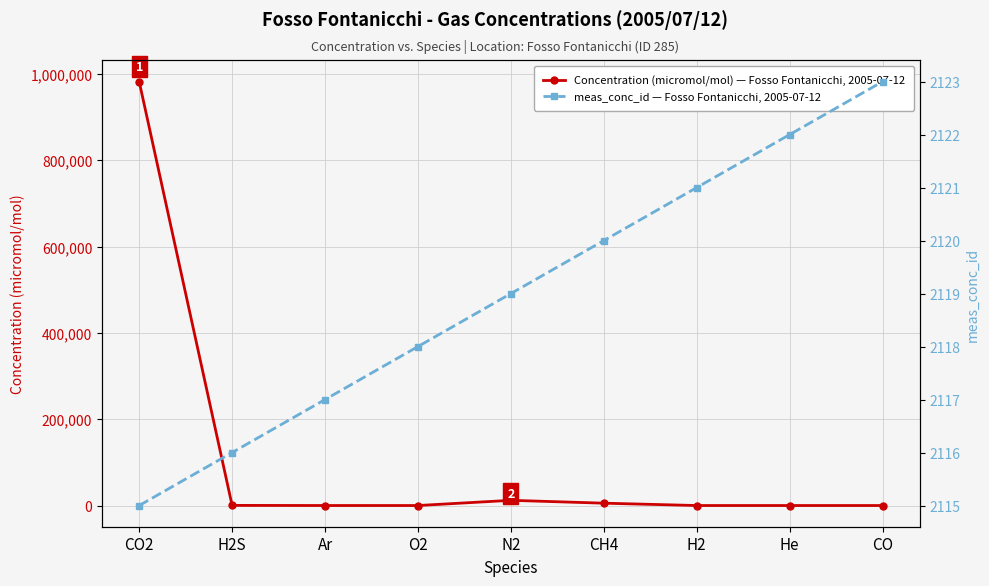

Which series has the widest spread of values?

Concentration (micromol/mol) — Fosso Fontanicchi, 2005-07-12